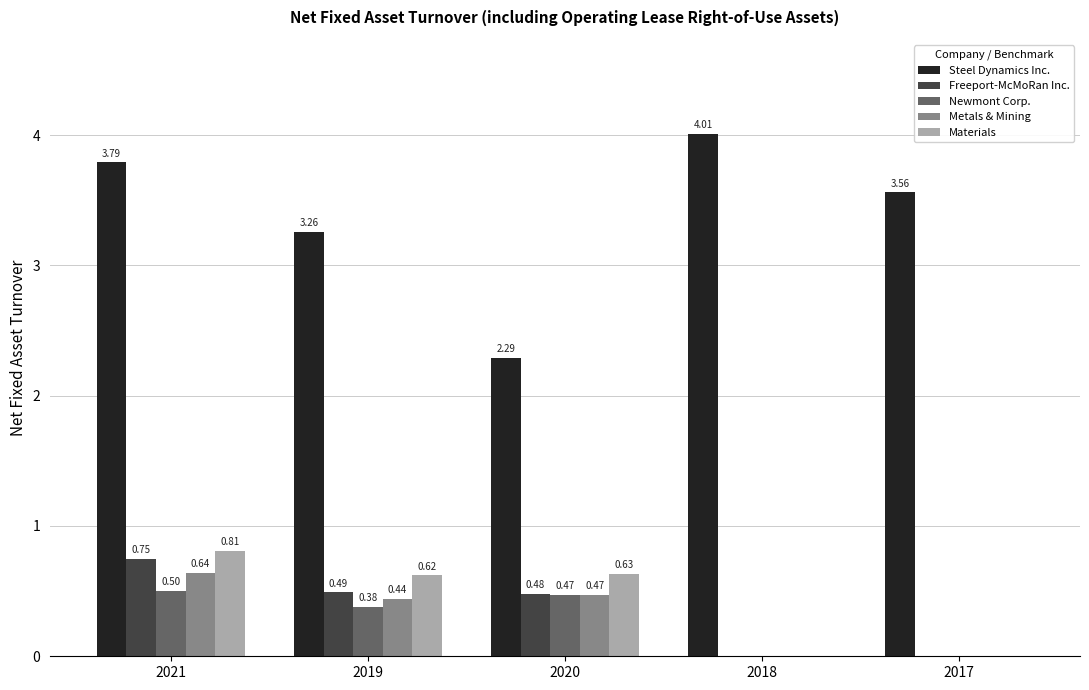

Which series has the largest total across all categories?

Steel Dynamics Inc.